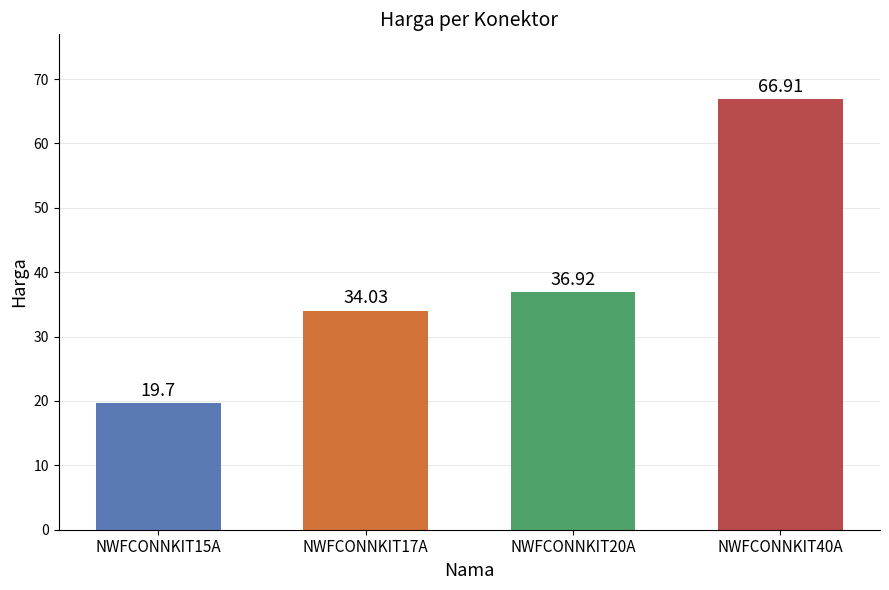

What value does the data have at NWFCONNKIT40A?

66.9